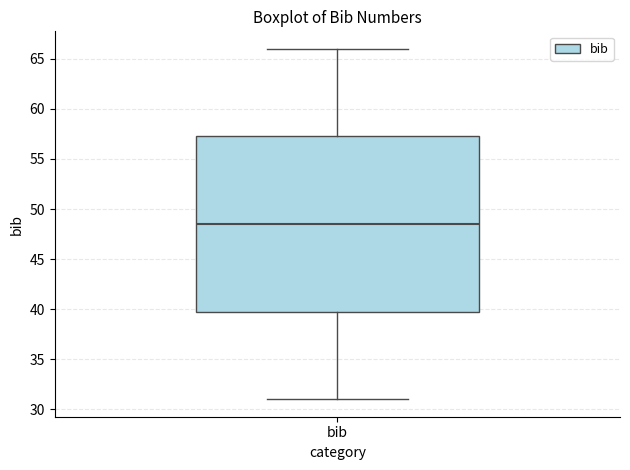

Read this box plot against the y-axis: the position of the median line, the range covered by the box, and the ends of both whiskers. The values are not printed on the chart, so give them approximately, as read against the axis.

median 48.5, box 40.0 to 57.5, whiskers 31.0 to 66.0